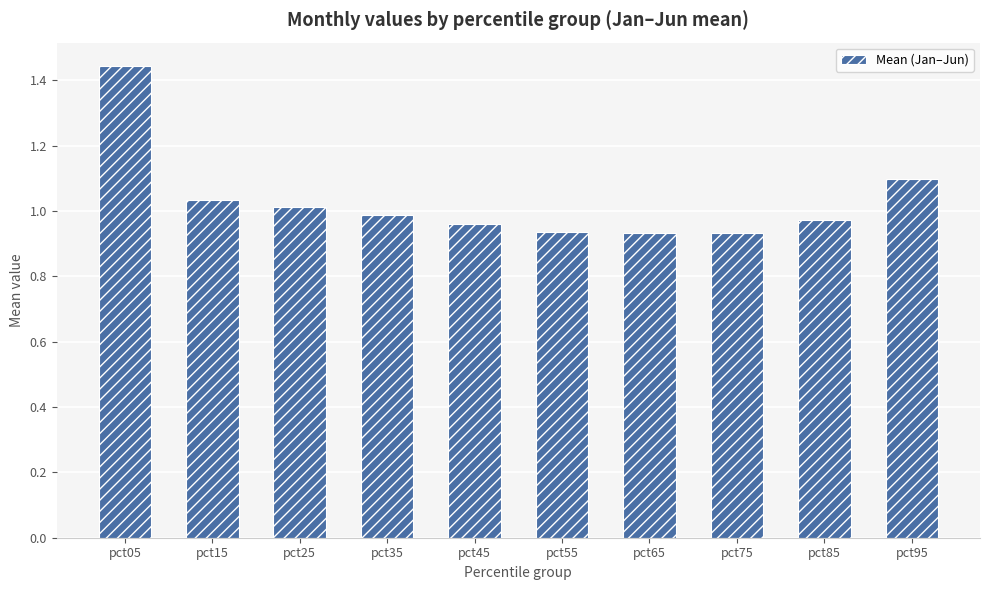

What is the difference between the maximum and second lowest values?

0.5